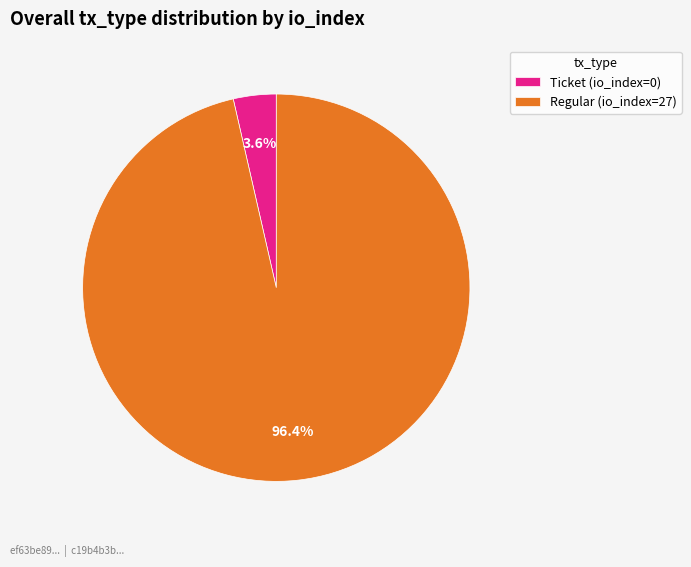

Which has a higher value, Regular (io_index=27) or Ticket (io_index=0)?

Regular (io_index=27)